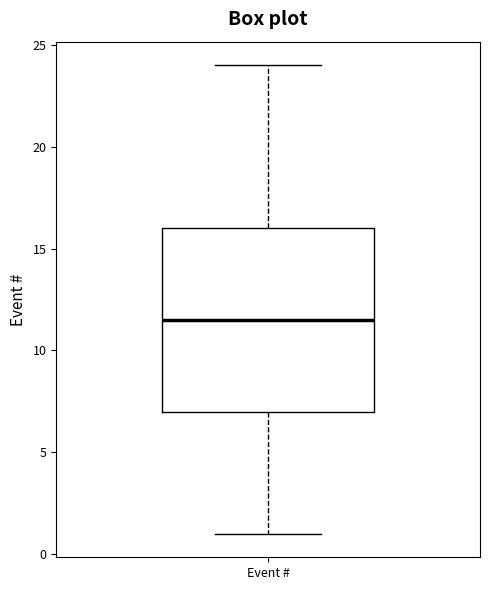

Where does the lower whisker of the box for Event # end on the y-axis? The values are not printed on the chart, so give them approximately, as read against the axis.

1.0